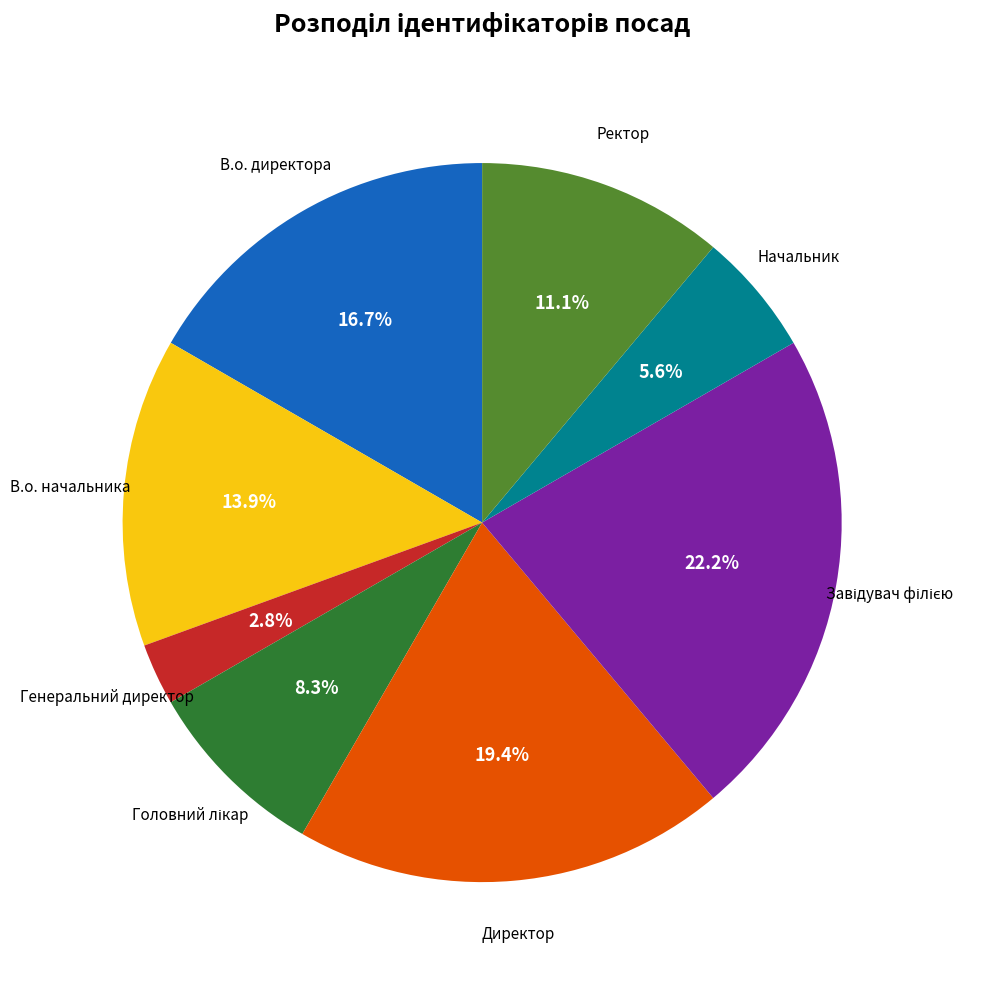

Is there any slice that represents more than half of the pie?

No